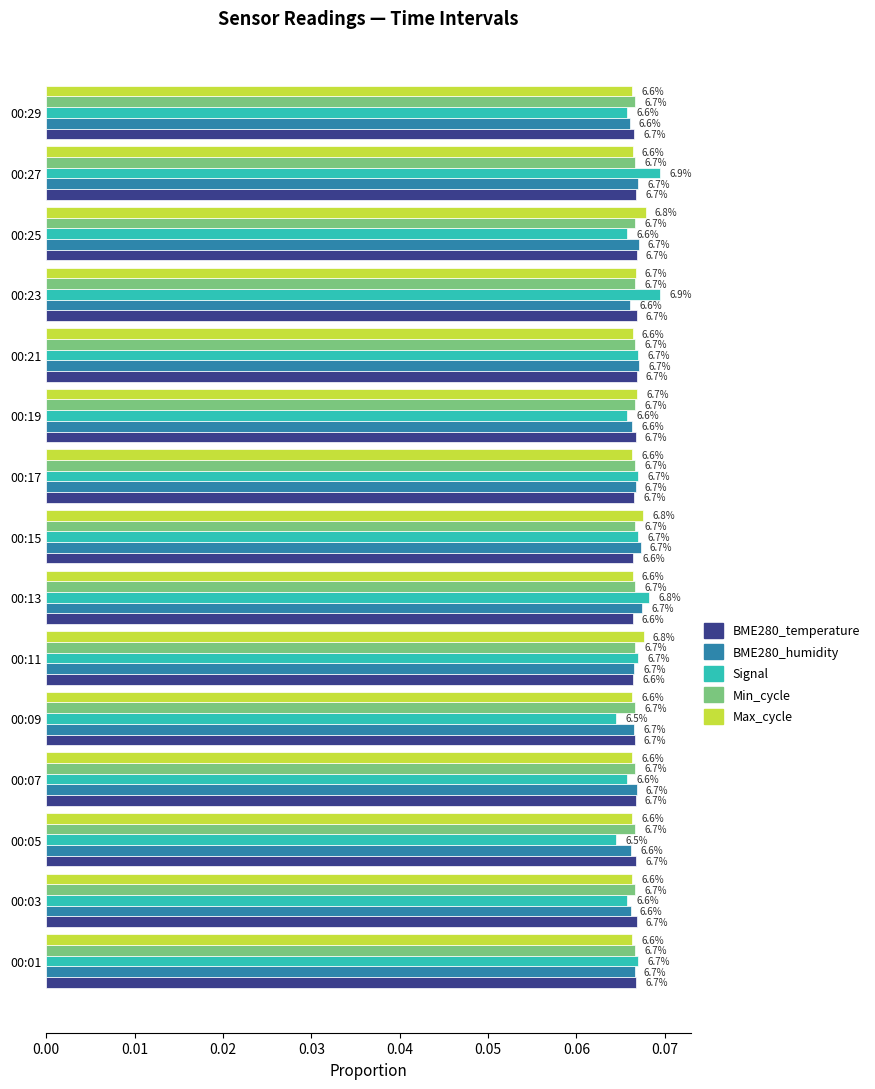

Which series has the largest total across all categories?

Min_cycle